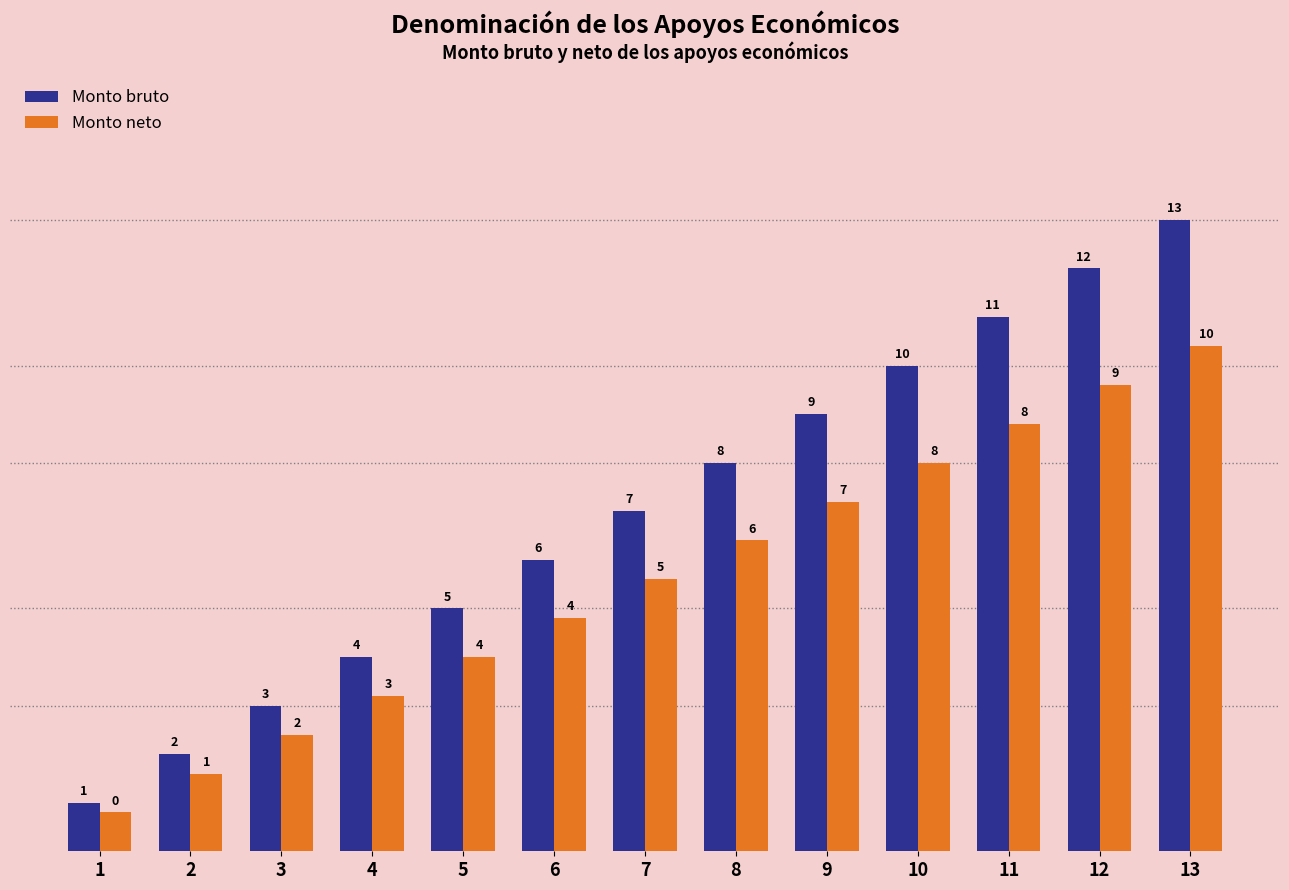

List the series in order of their overall mean, lowest first.

Monto neto, Monto bruto